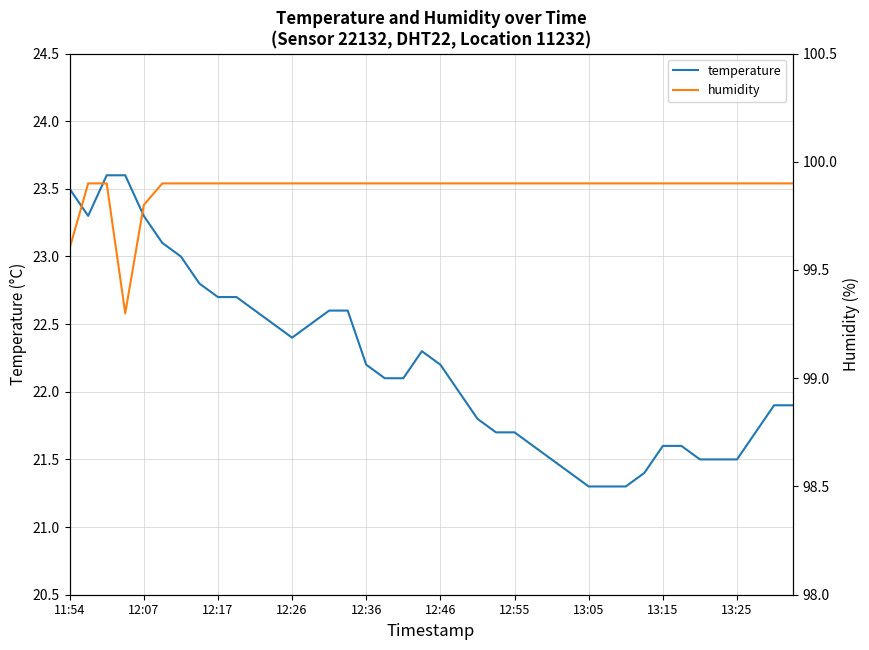

True or false: humidity has a value of 99.9 at 34.

True